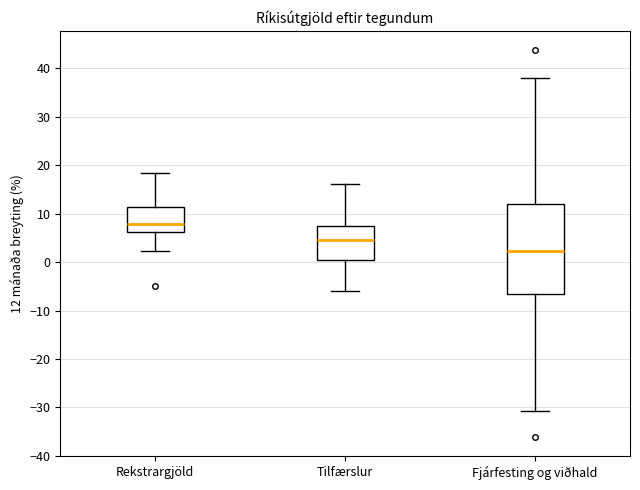

Which box's median line is the lowest?

Fjárfesting og viðhald